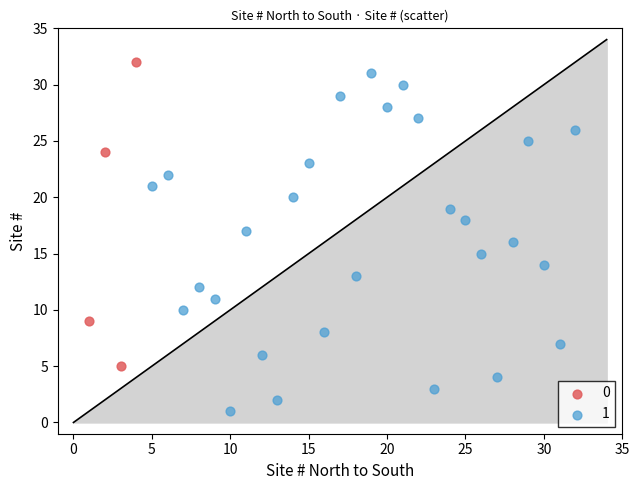

Which series has the widest spread of Y values?

1